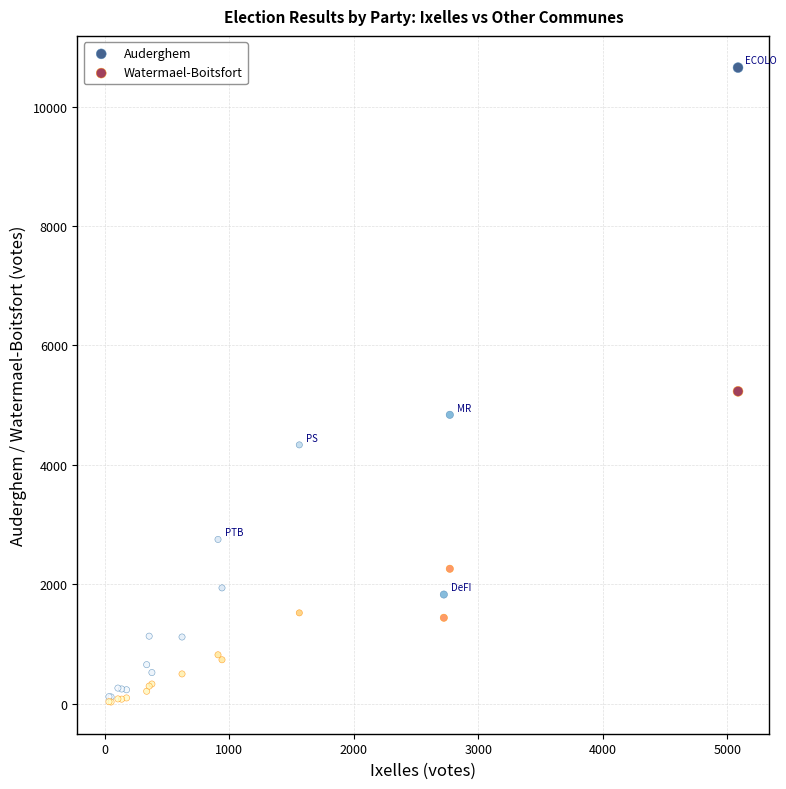

In the Watermael-Boitsfort series, what Y value is closest to 2632?

2262